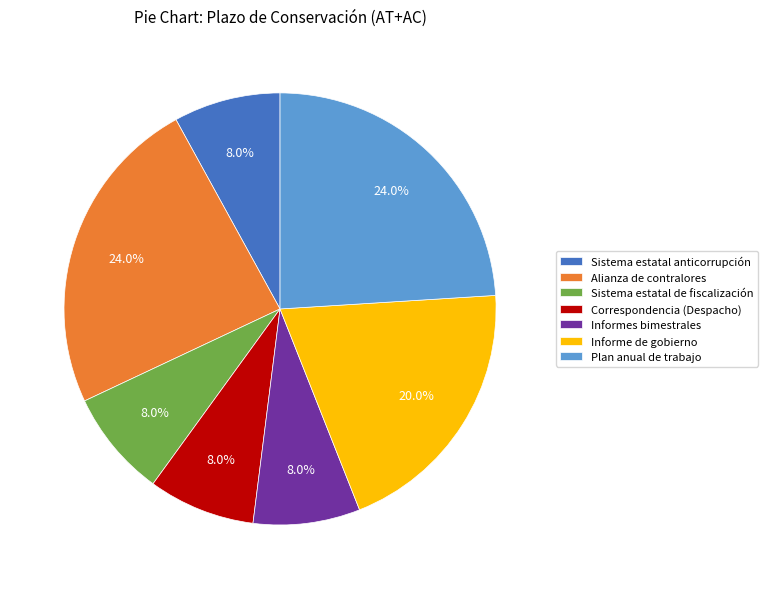

To the nearest percent, what percentage of the pie is Informe de gobierno?

20%